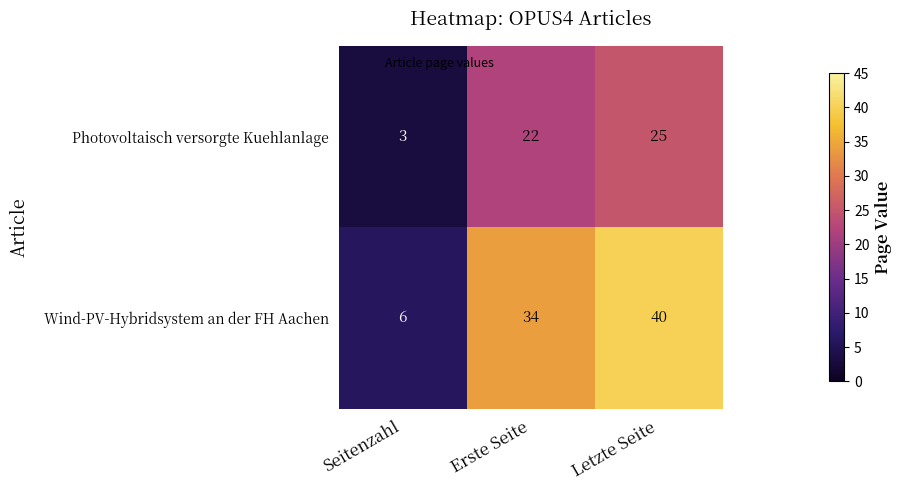

Is it true that Wind-PV-Hybridsystem an der FH Aachen equals 11 at Letzte Seite?

False